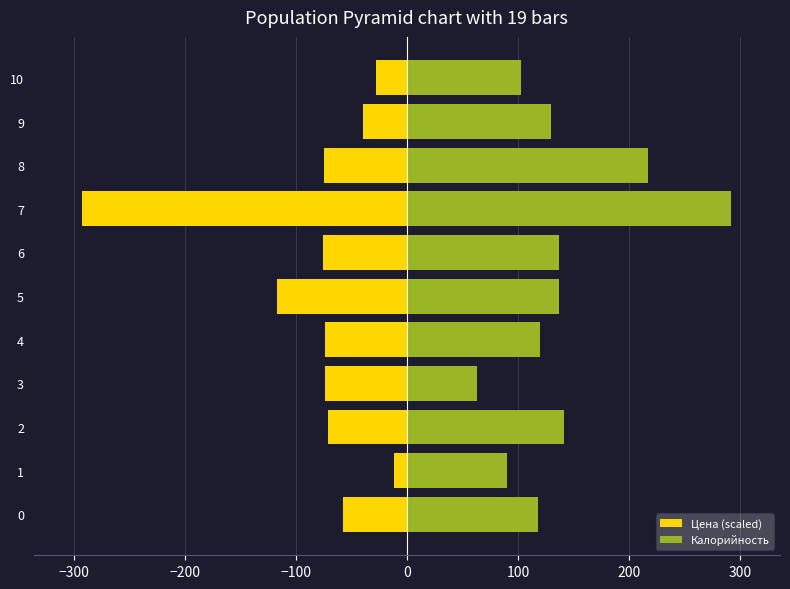

Which series changed the most between 0 and 4?

Цена (scaled)